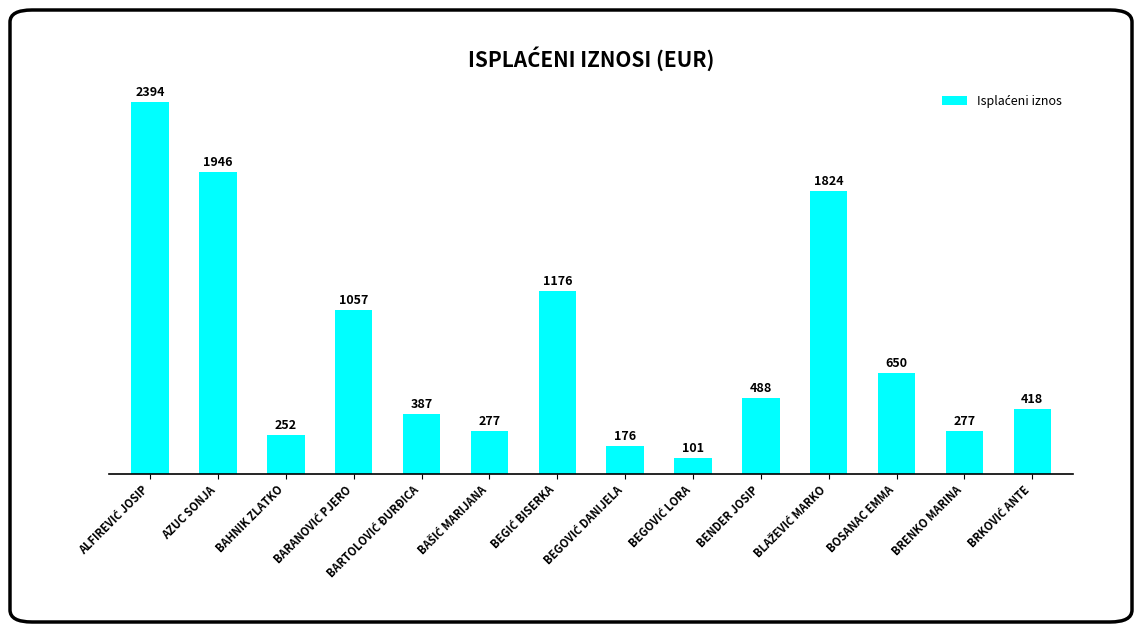

What position from the left is BENDER JOSIP?

10